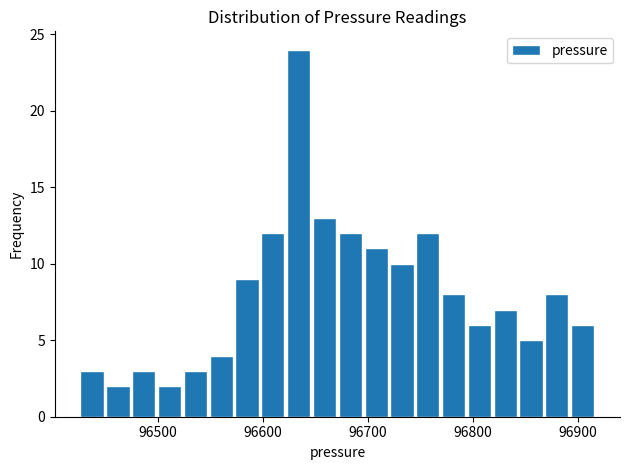

Around what value on the x-axis is the tallest bar? Give the approximate position of its centre, as read against the axis.

96630